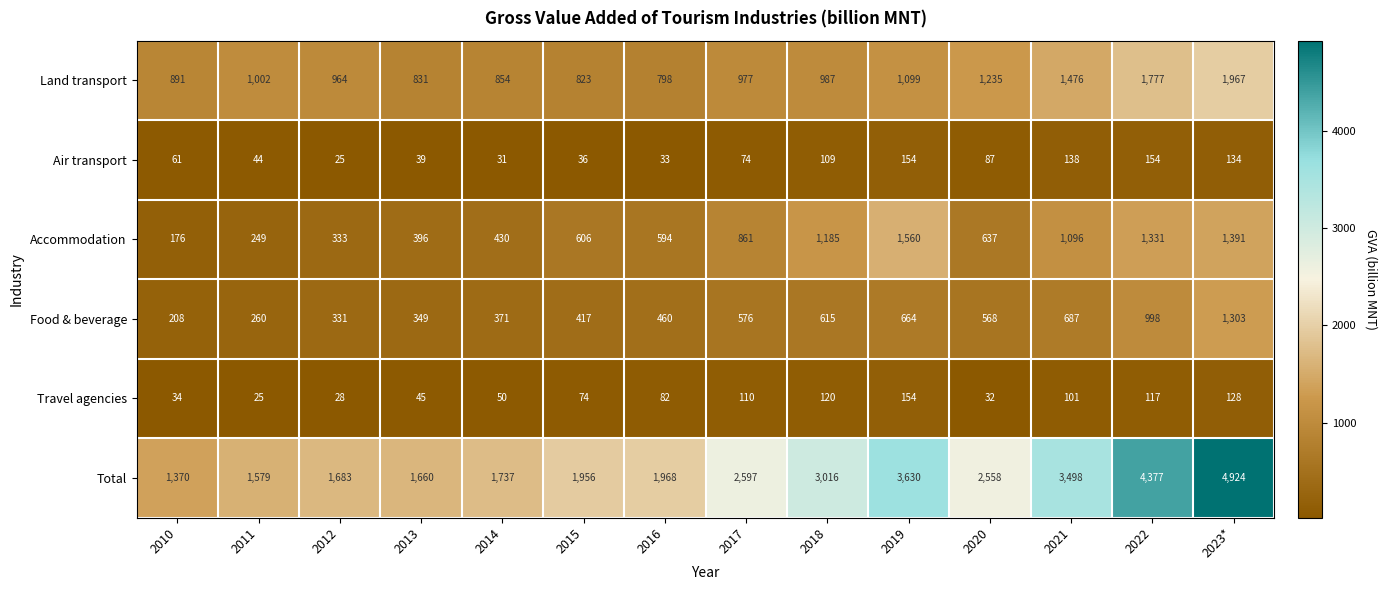

What is the spread (max minus min) of values at 2023*?

4796